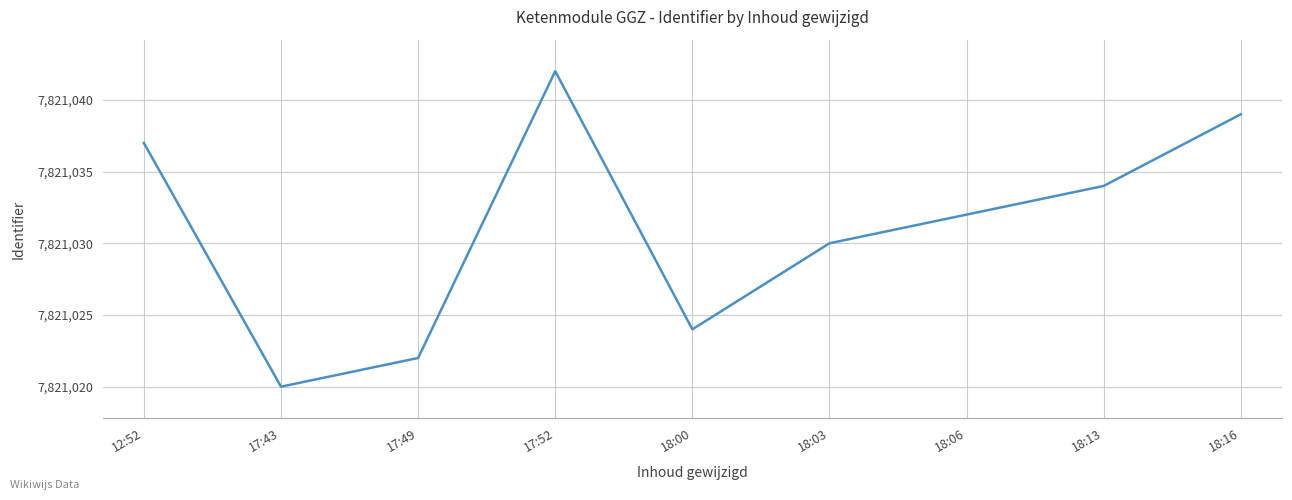

The value at 18:06 is 7821032. True or false?

True